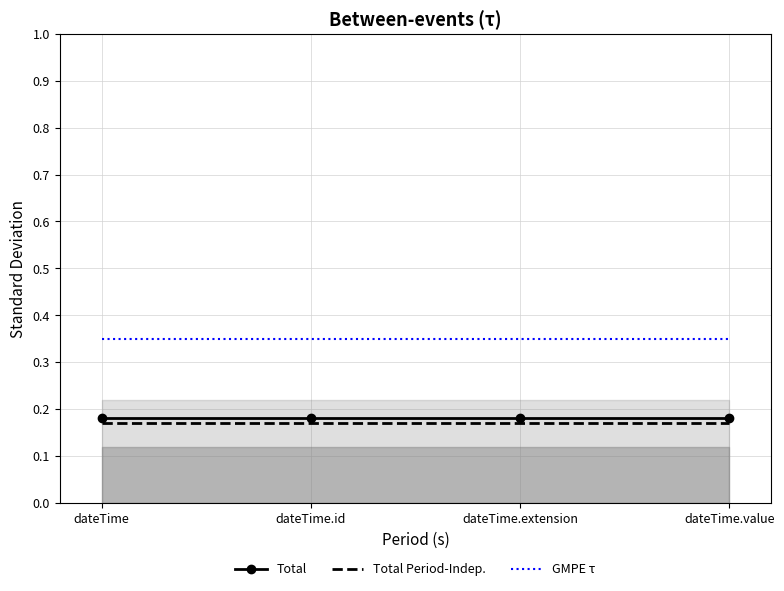

What is the total value across all series at dateTime?

0.7